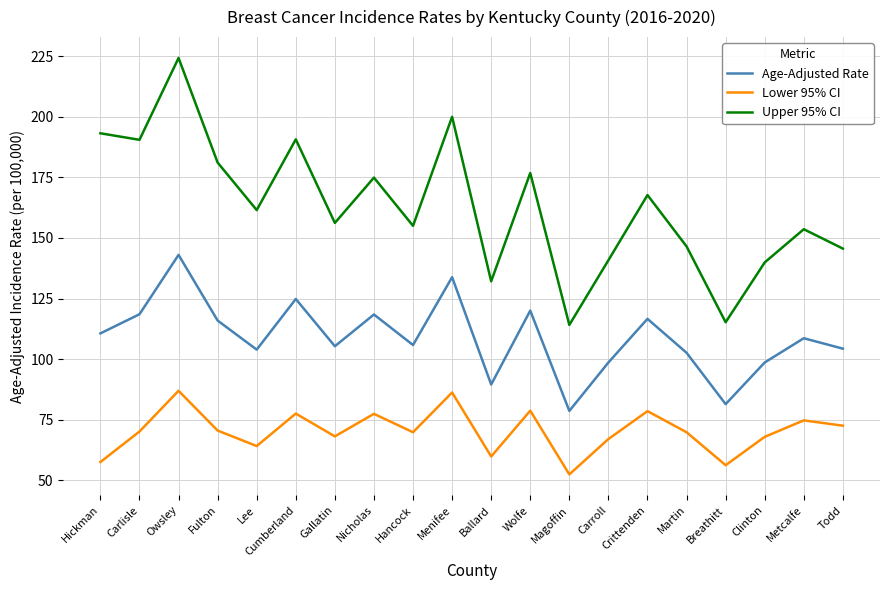

Which series has the largest total across all categories?

Upper 95% CI